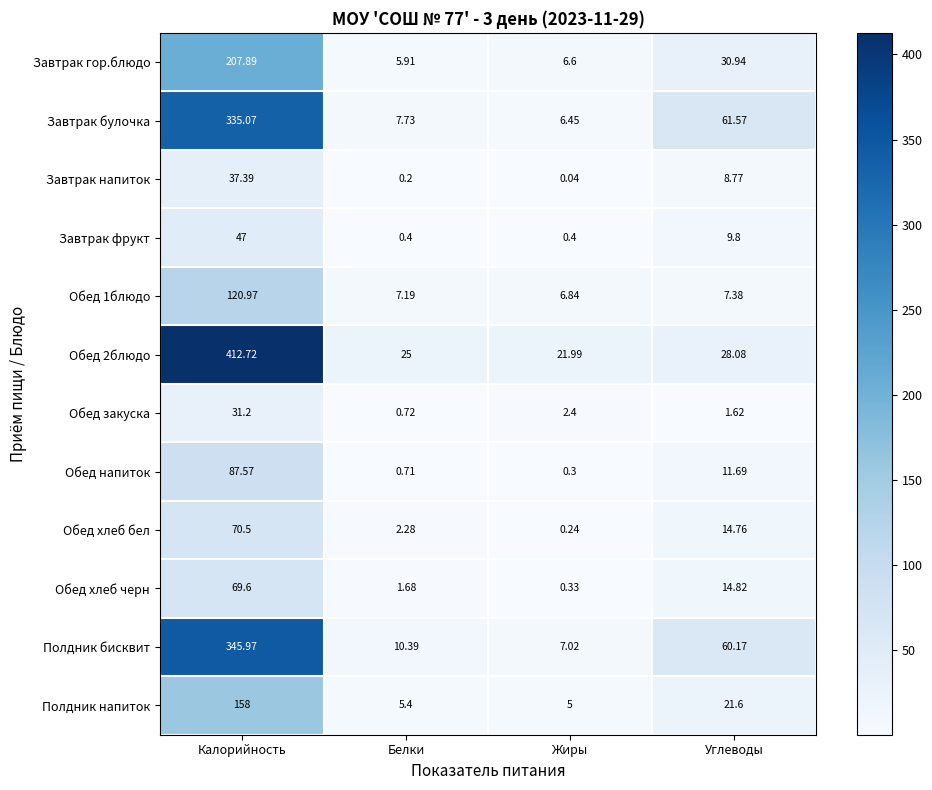

How many data points in Обед хлеб черн are above 14?

2